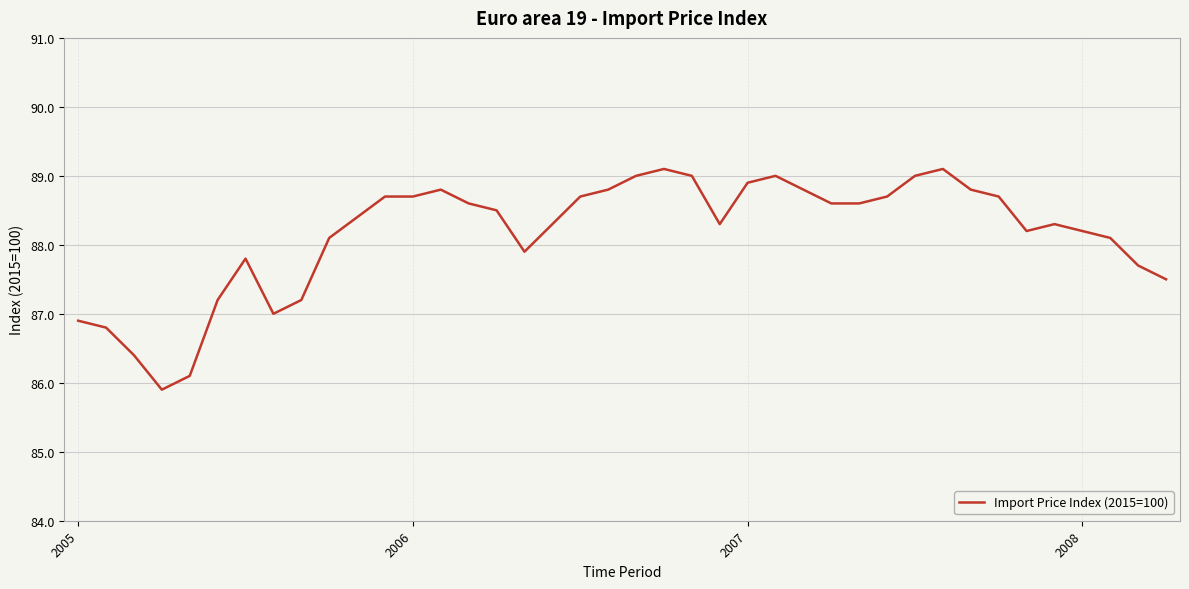

What is the difference between the maximum and minimum values?

3.2